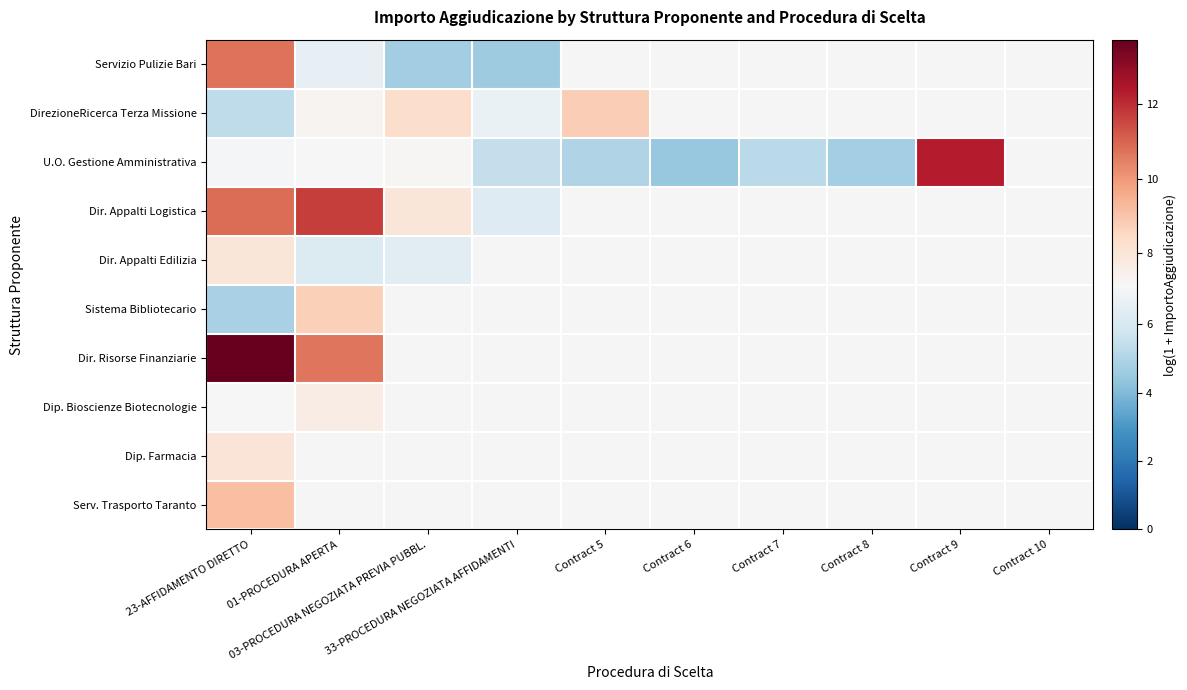

What is the highest value of the Servizio Pulizie Bari series?

10.7